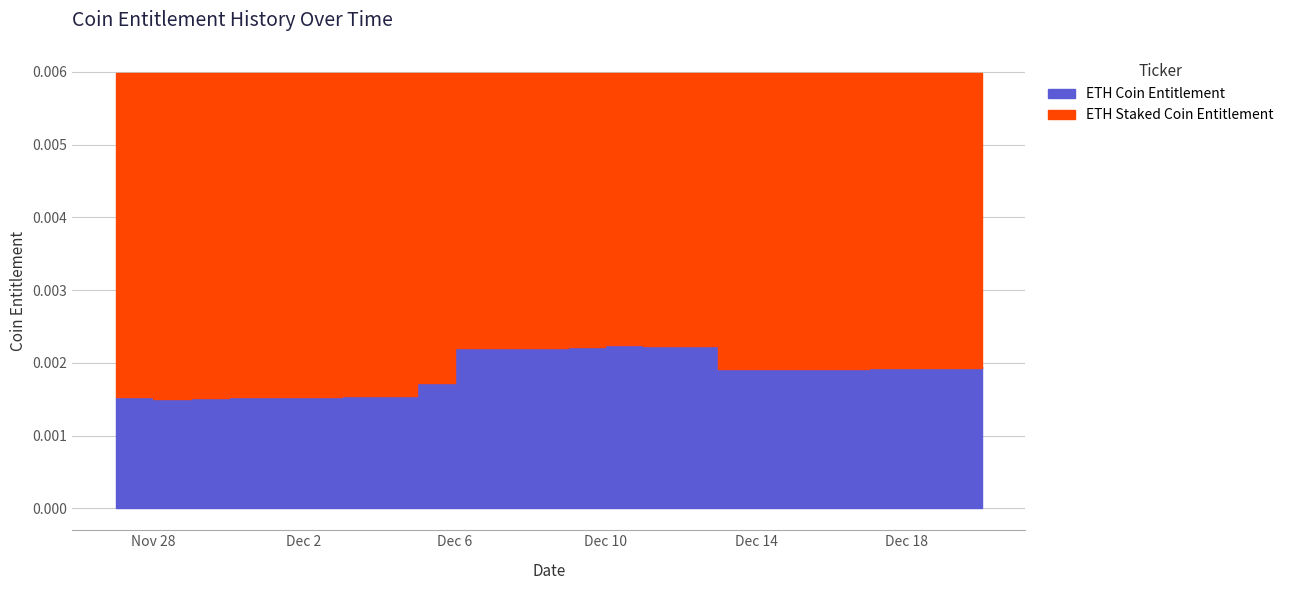

What are all the series names shown in the legend?

ETH Coin Entitlement, ETH Staked Coin Entitlement